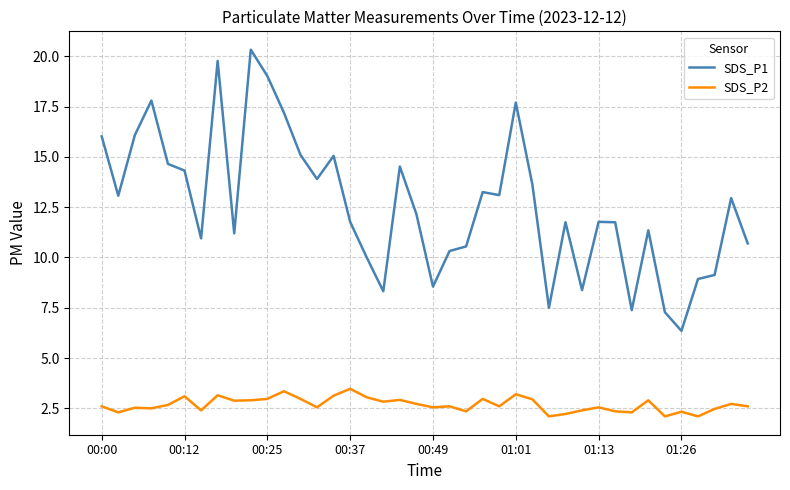

What is the minimum value shown in the chart?

2.1